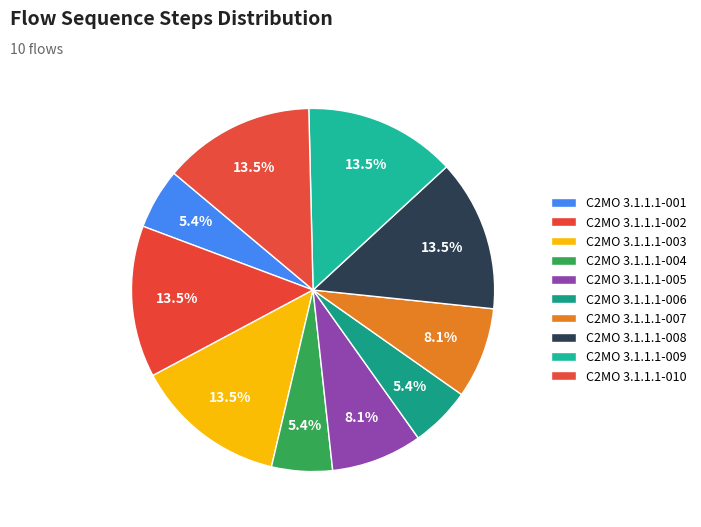

The C2MO 3.1.1.1-010 slice represents 14% of the pie. True or false?

True